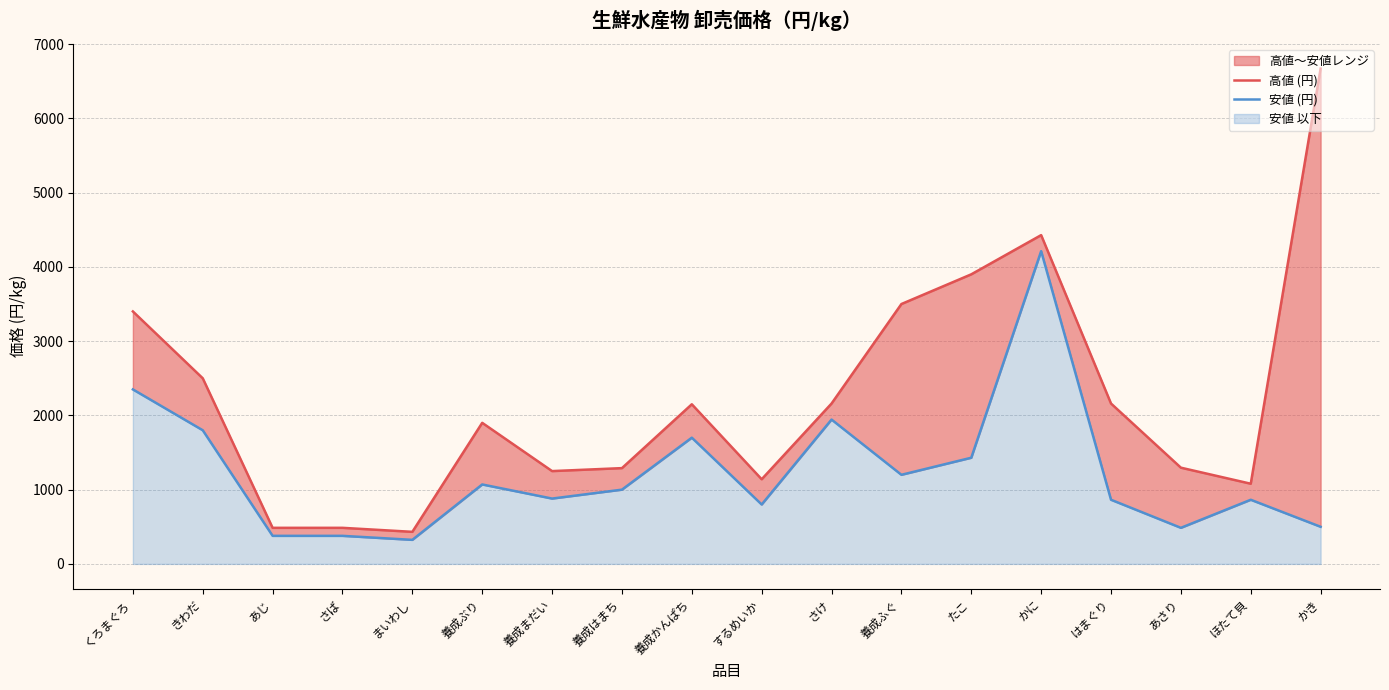

Rank the series by their maximum value, from highest to lowest.

高値 (円), 安値 (円)